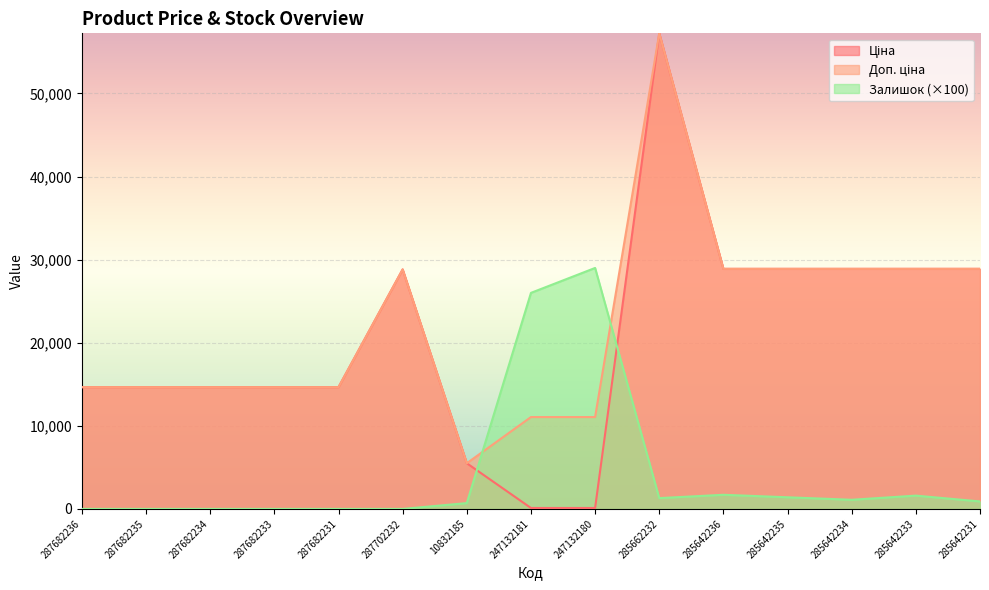

Reading right to left, transcribe all the data shown in this chart.

Ціна: 285642231=28890.3	285642233=28890.3	285642234=28890.3	285642235=28890.3	285642236=28890.3	285662232=57235.5	247132180=110.5	247132181=110.5	10832185=5497.3	287702232=28821.8	287682231=14649.6	287682233=14649.6	287682234=14649.6	287682235=14649.6	287682236=14649.6
Доп. ціна: 285642231=28890.3	285642233=28890.3	285642234=28890.3	285642235=28890.3	285642236=28890.3	285662232=57235.5	247132180=11055.0	247132181=11055.0	10832185=5497.3	287702232=28821.8	287682231=14649.6	287682233=14649.6	287682234=14649.6	287682235=14649.6	287682236=14649.6
Залишок: 285642231=900.0	285642233=1600.0	285642234=1100.0	285642235=1400.0	285642236=1700.0	285662232=1300.0	247132180=29000.0	247132181=26000.0	10832185=700.0	287702232=0.0	287682231=0.0	287682233=0.0	287682234=0.0	287682235=0.0	287682236=0.0